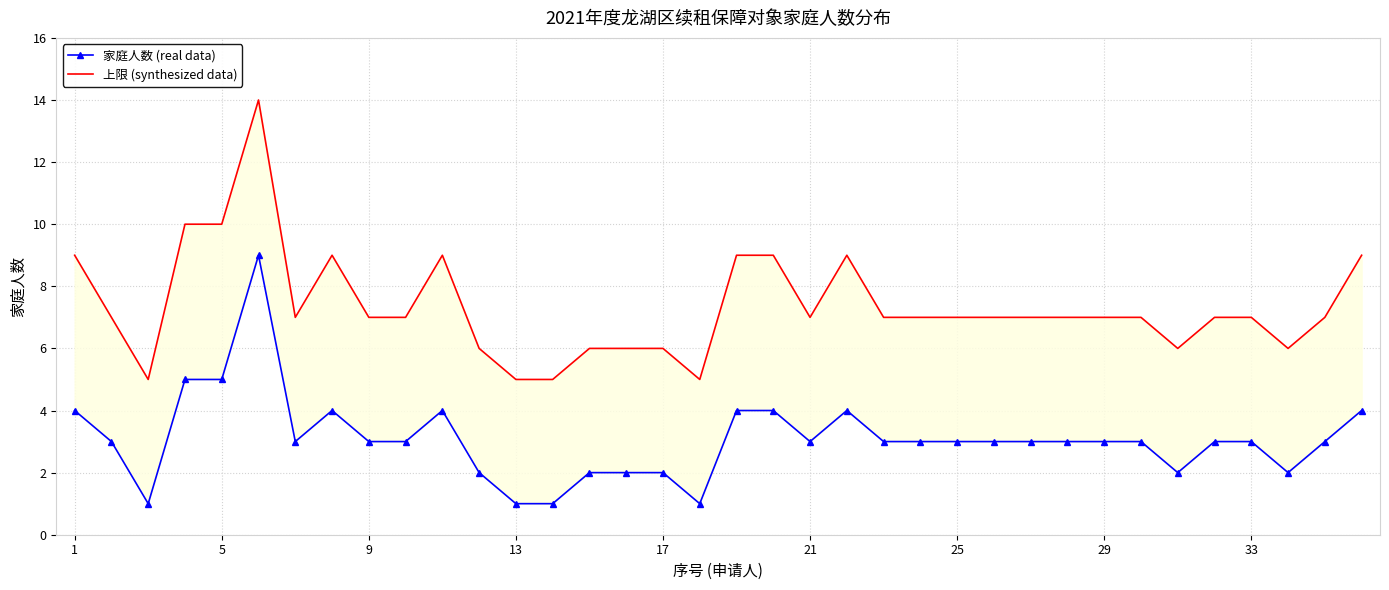

The value of 上限 (synthesized data) at 35 is 3. True or false?

False